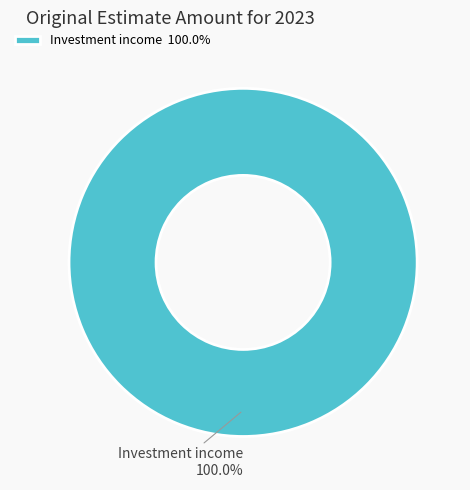

Does Investment income represent more than half of the total?

Yes